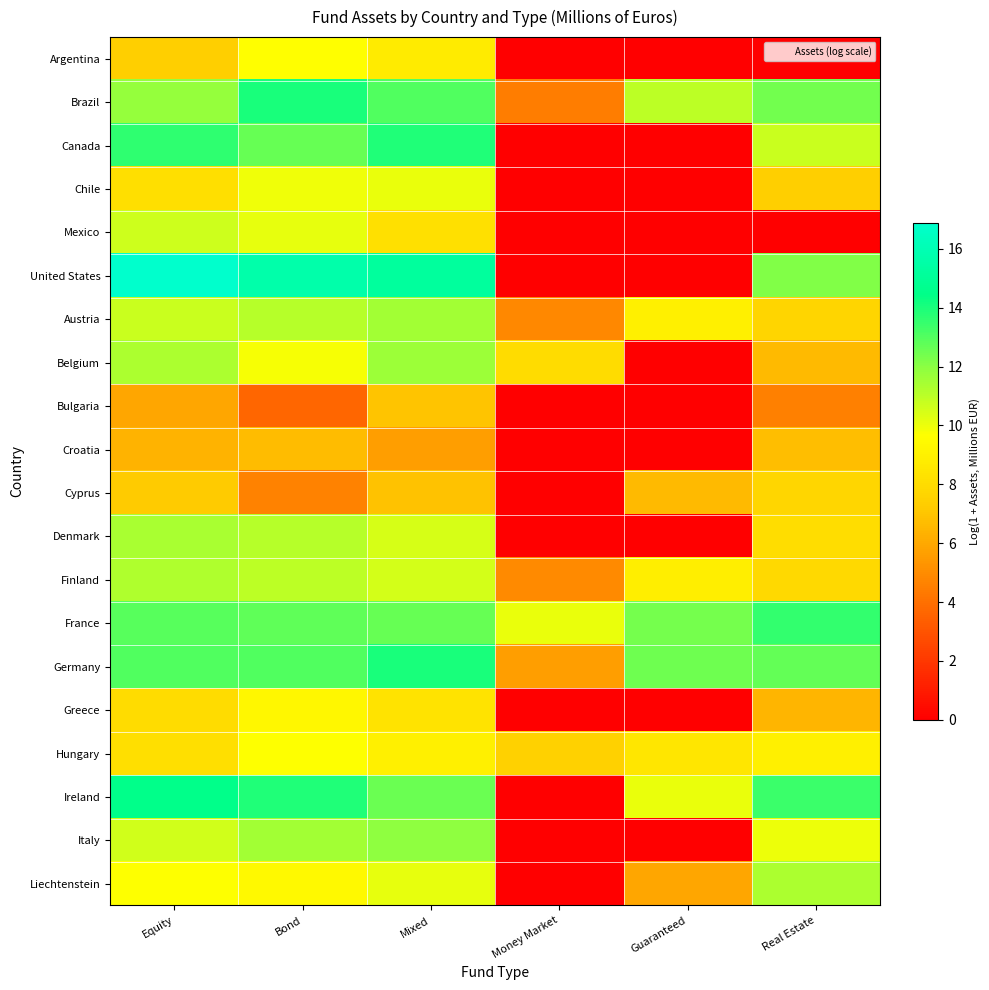

How many data points does each series have?

6